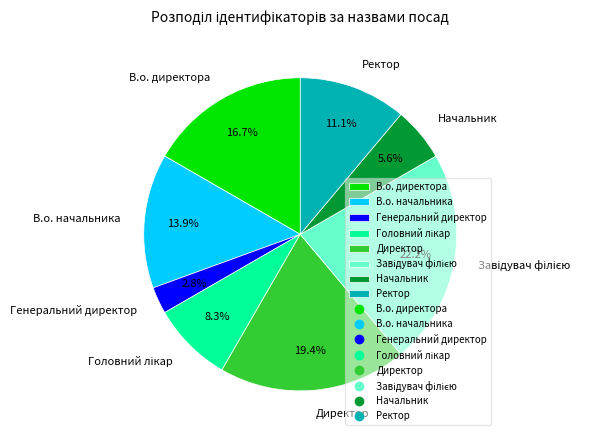

Which has a higher value, В.о. директора or В.о. начальника?

В.о. директора